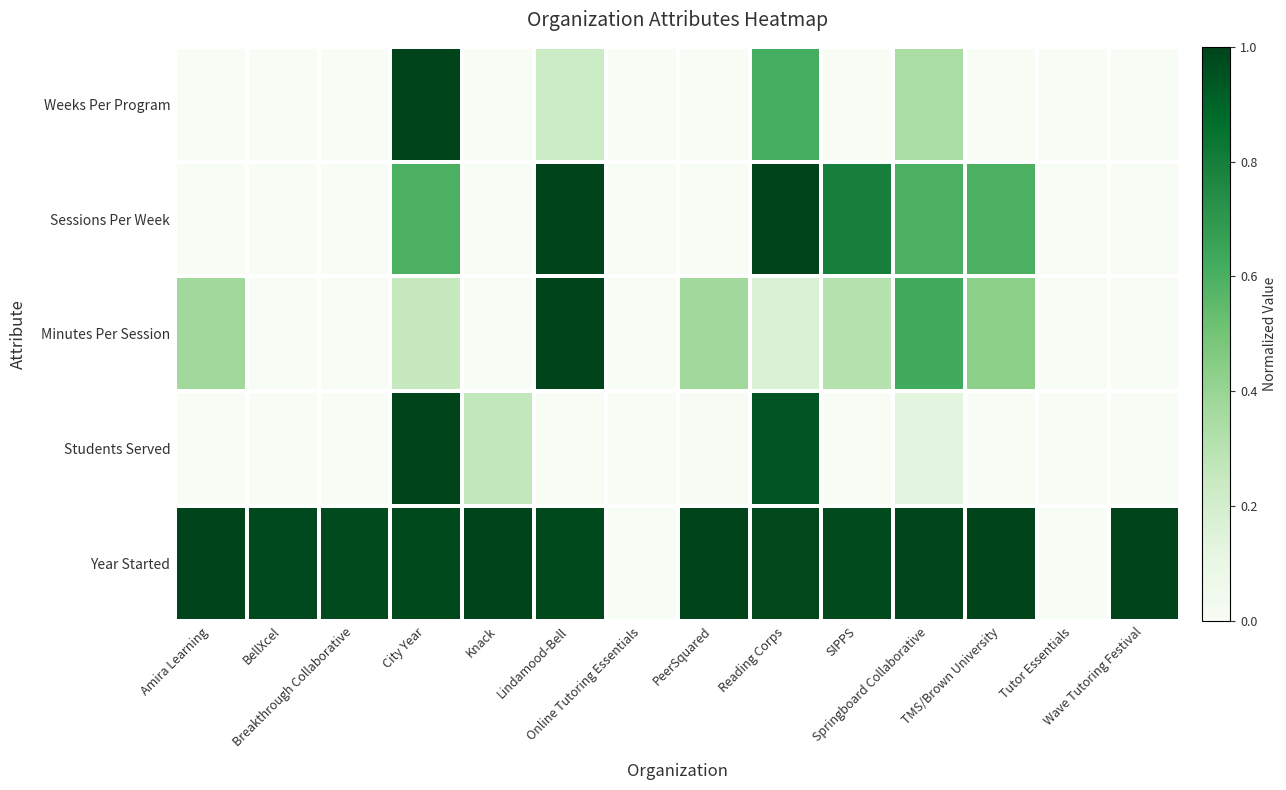

At Online Tutoring Essentials, list the series in order from largest to smallest.

Year Started, Students Served, Minutes Per Session, Sessions Per Week, Weeks Per Program